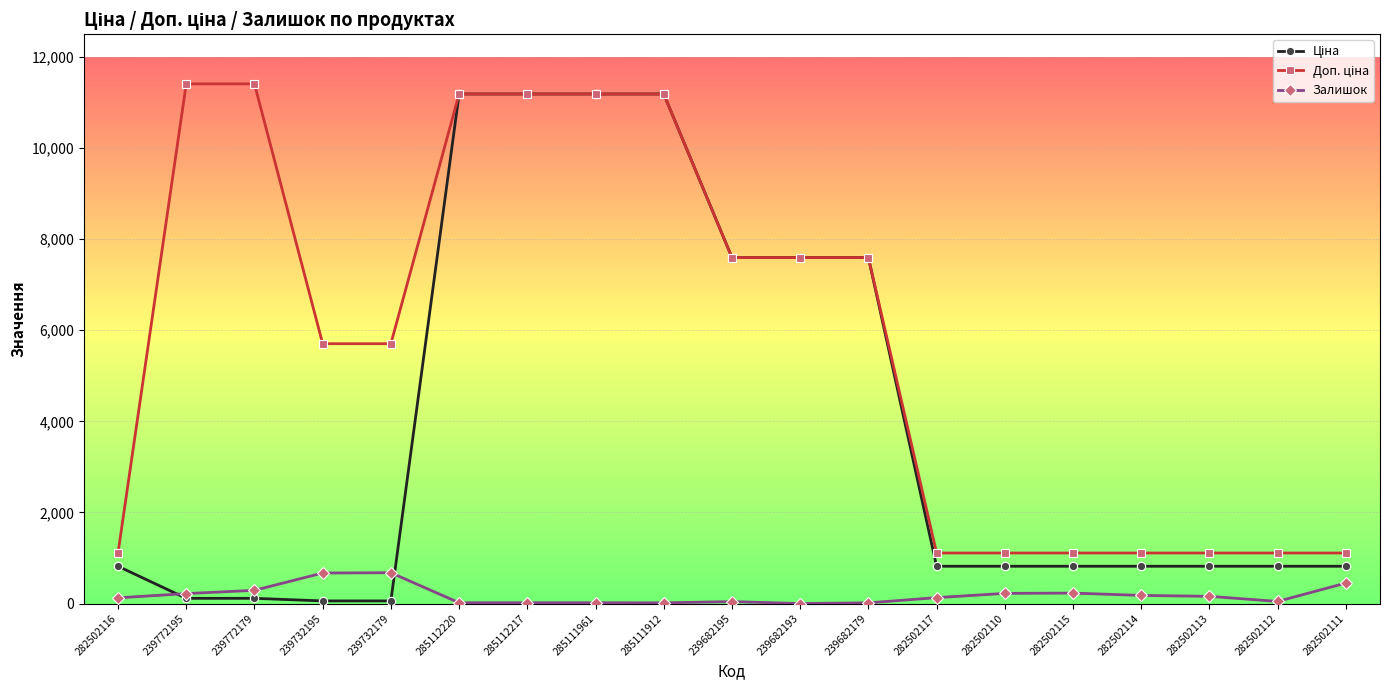

Is it true that Залишок equals 125.0 at 282502116?

True